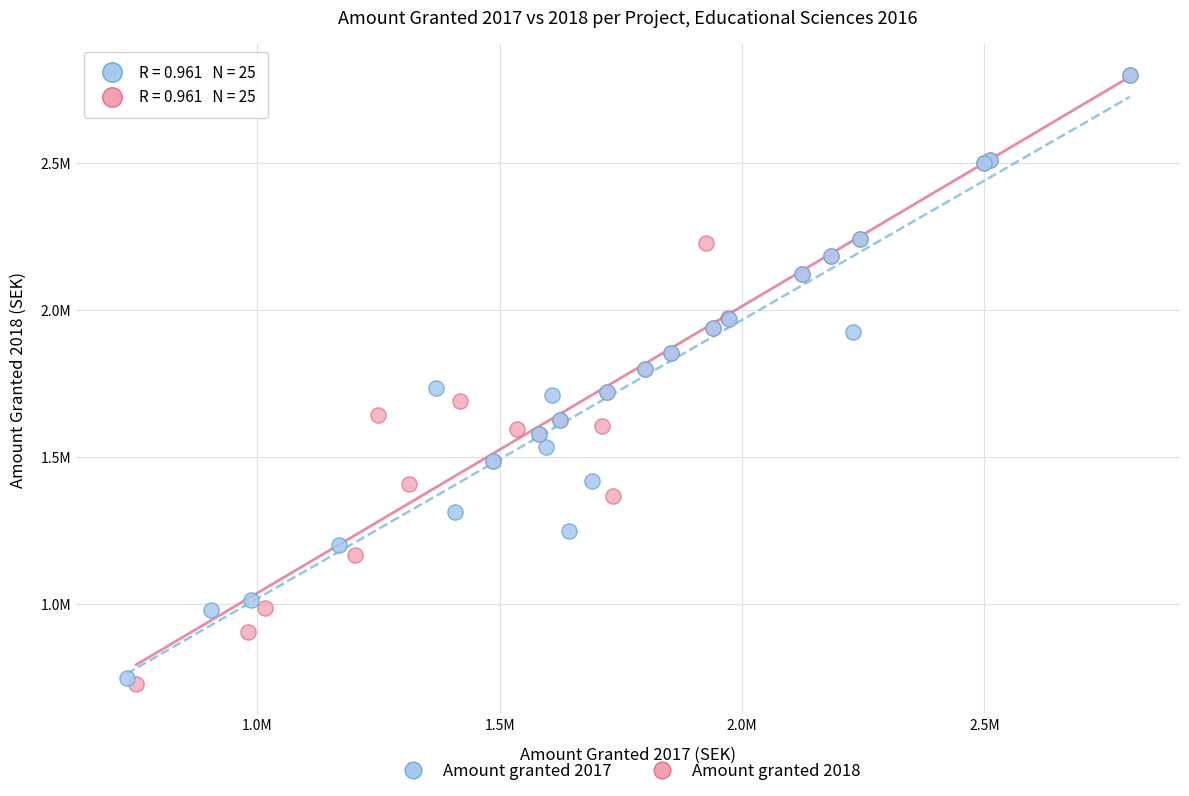

Which series reaches the minimum Y coordinate?

Amount granted 2018